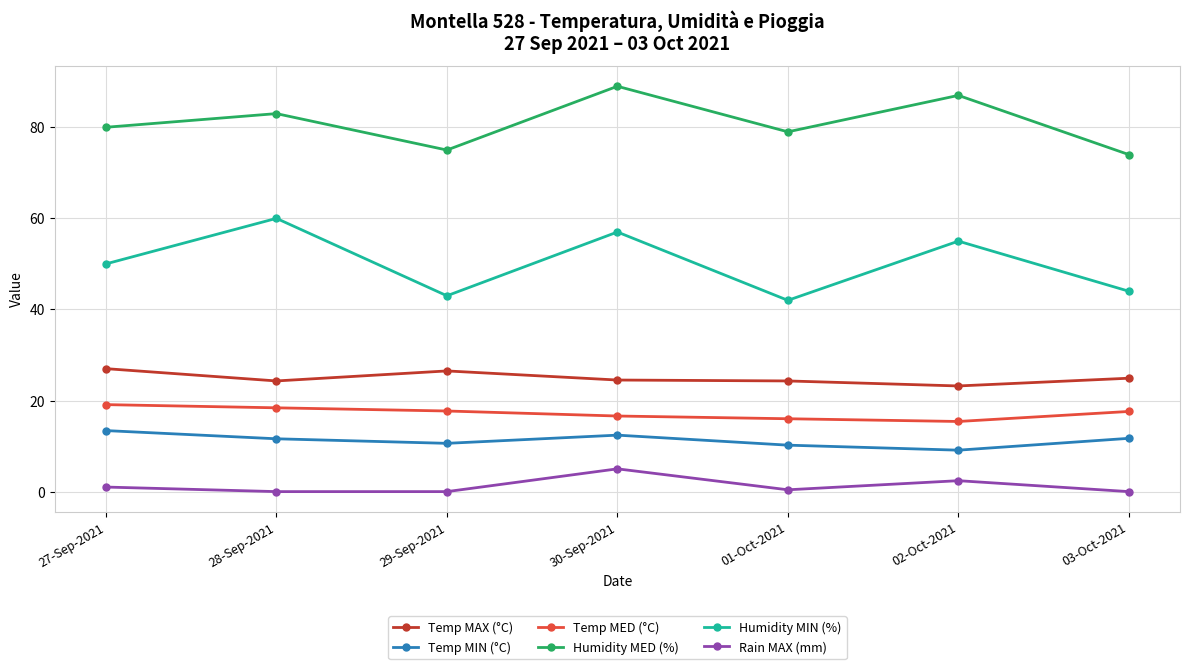

What is the spread (max minus min) of values at 30-Sep-2021?

84.0